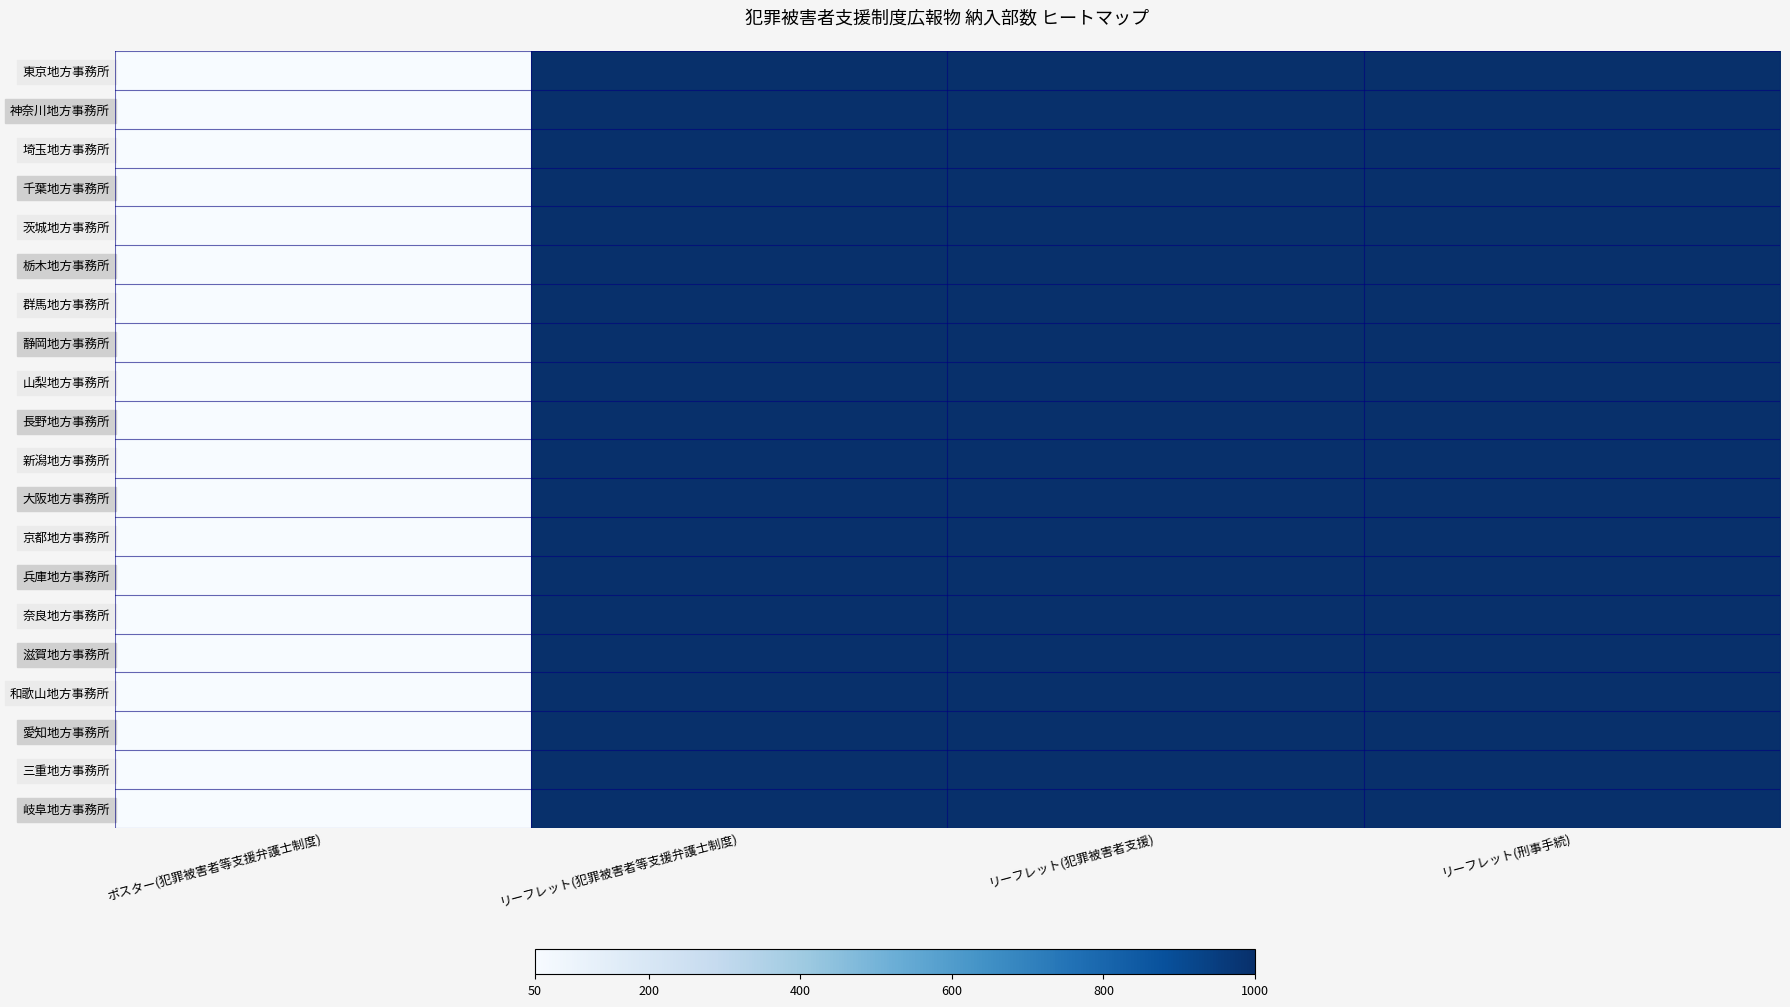

Reading left to right, transcribe all the data shown in this chart.

東京地方事務所: ポスター(犯罪被害者等支援弁護士制度)=50	リーフレット(犯罪被害者等支援弁護士制度)=1000	リーフレット(犯罪被害者支援)=1000	リーフレット(刑事手続)=1000
神奈川地方事務所: ポスター(犯罪被害者等支援弁護士制度)=50	リーフレット(犯罪被害者等支援弁護士制度)=1000	リーフレット(犯罪被害者支援)=1000	リーフレット(刑事手続)=1000
埼玉地方事務所: ポスター(犯罪被害者等支援弁護士制度)=50	リーフレット(犯罪被害者等支援弁護士制度)=1000	リーフレット(犯罪被害者支援)=1000	リーフレット(刑事手続)=1000
千葉地方事務所: ポスター(犯罪被害者等支援弁護士制度)=50	リーフレット(犯罪被害者等支援弁護士制度)=1000	リーフレット(犯罪被害者支援)=1000	リーフレット(刑事手続)=1000
茨城地方事務所: ポスター(犯罪被害者等支援弁護士制度)=50	リーフレット(犯罪被害者等支援弁護士制度)=1000	リーフレット(犯罪被害者支援)=1000	リーフレット(刑事手続)=1000
栃木地方事務所: ポスター(犯罪被害者等支援弁護士制度)=50	リーフレット(犯罪被害者等支援弁護士制度)=1000	リーフレット(犯罪被害者支援)=1000	リーフレット(刑事手続)=1000
群馬地方事務所: ポスター(犯罪被害者等支援弁護士制度)=50	リーフレット(犯罪被害者等支援弁護士制度)=1000	リーフレット(犯罪被害者支援)=1000	リーフレット(刑事手続)=1000
静岡地方事務所: ポスター(犯罪被害者等支援弁護士制度)=50	リーフレット(犯罪被害者等支援弁護士制度)=1000	リーフレット(犯罪被害者支援)=1000	リーフレット(刑事手続)=1000
山梨地方事務所: ポスター(犯罪被害者等支援弁護士制度)=50	リーフレット(犯罪被害者等支援弁護士制度)=1000	リーフレット(犯罪被害者支援)=1000	リーフレット(刑事手続)=1000
長野地方事務所: ポスター(犯罪被害者等支援弁護士制度)=50	リーフレット(犯罪被害者等支援弁護士制度)=1000	リーフレット(犯罪被害者支援)=1000	リーフレット(刑事手続)=1000
新潟地方事務所: ポスター(犯罪被害者等支援弁護士制度)=50	リーフレット(犯罪被害者等支援弁護士制度)=1000	リーフレット(犯罪被害者支援)=1000	リーフレット(刑事手続)=1000
大阪地方事務所: ポスター(犯罪被害者等支援弁護士制度)=50	リーフレット(犯罪被害者等支援弁護士制度)=1000	リーフレット(犯罪被害者支援)=1000	リーフレット(刑事手続)=1000
京都地方事務所: ポスター(犯罪被害者等支援弁護士制度)=50	リーフレット(犯罪被害者等支援弁護士制度)=1000	リーフレット(犯罪被害者支援)=1000	リーフレット(刑事手続)=1000
兵庫地方事務所: ポスター(犯罪被害者等支援弁護士制度)=50	リーフレット(犯罪被害者等支援弁護士制度)=1000	リーフレット(犯罪被害者支援)=1000	リーフレット(刑事手続)=1000
奈良地方事務所: ポスター(犯罪被害者等支援弁護士制度)=50	リーフレット(犯罪被害者等支援弁護士制度)=1000	リーフレット(犯罪被害者支援)=1000	リーフレット(刑事手続)=1000
滋賀地方事務所: ポスター(犯罪被害者等支援弁護士制度)=50	リーフレット(犯罪被害者等支援弁護士制度)=1000	リーフレット(犯罪被害者支援)=1000	リーフレット(刑事手続)=1000
和歌山地方事務所: ポスター(犯罪被害者等支援弁護士制度)=50	リーフレット(犯罪被害者等支援弁護士制度)=1000	リーフレット(犯罪被害者支援)=1000	リーフレット(刑事手続)=1000
愛知地方事務所: ポスター(犯罪被害者等支援弁護士制度)=50	リーフレット(犯罪被害者等支援弁護士制度)=1000	リーフレット(犯罪被害者支援)=1000	リーフレット(刑事手続)=1000
三重地方事務所: ポスター(犯罪被害者等支援弁護士制度)=50	リーフレット(犯罪被害者等支援弁護士制度)=1000	リーフレット(犯罪被害者支援)=1000	リーフレット(刑事手続)=1000
岐阜地方事務所: ポスター(犯罪被害者等支援弁護士制度)=50	リーフレット(犯罪被害者等支援弁護士制度)=1000	リーフレット(犯罪被害者支援)=1000	リーフレット(刑事手続)=1000